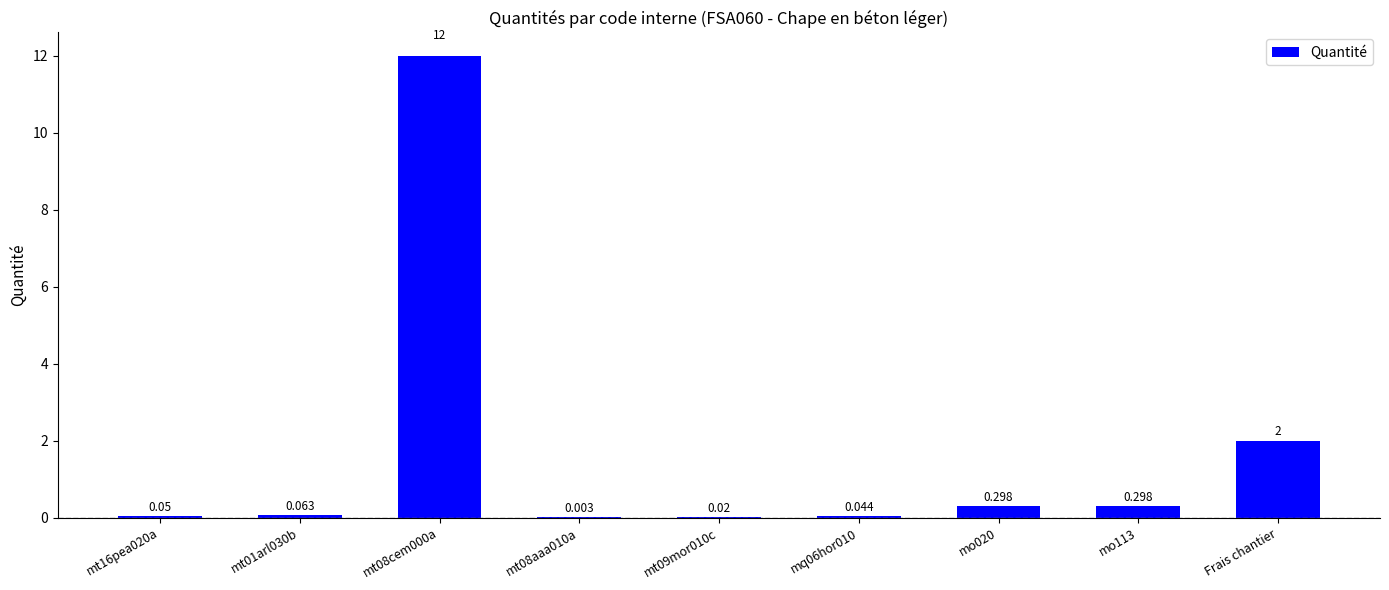

Which has a higher value, mt08cem000a or mt01arl030b?

mt08cem000a